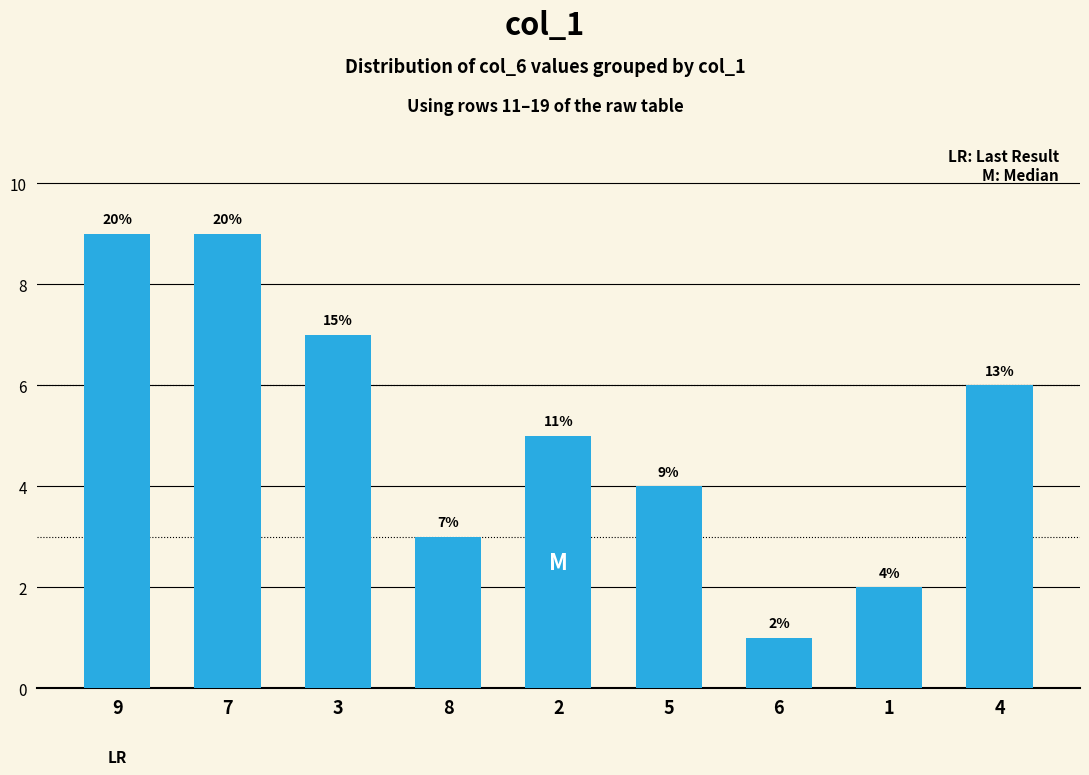

How many bars are there in total?

9